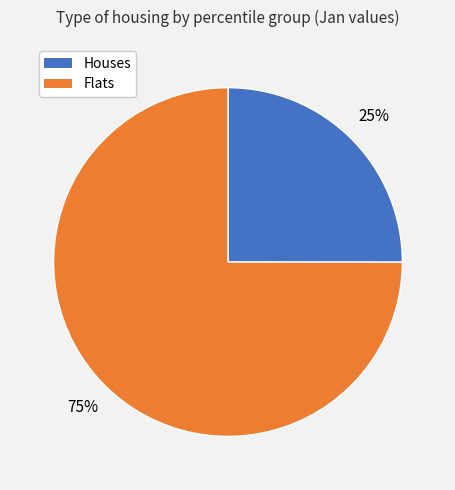

Is there a majority slice in this chart?

Yes